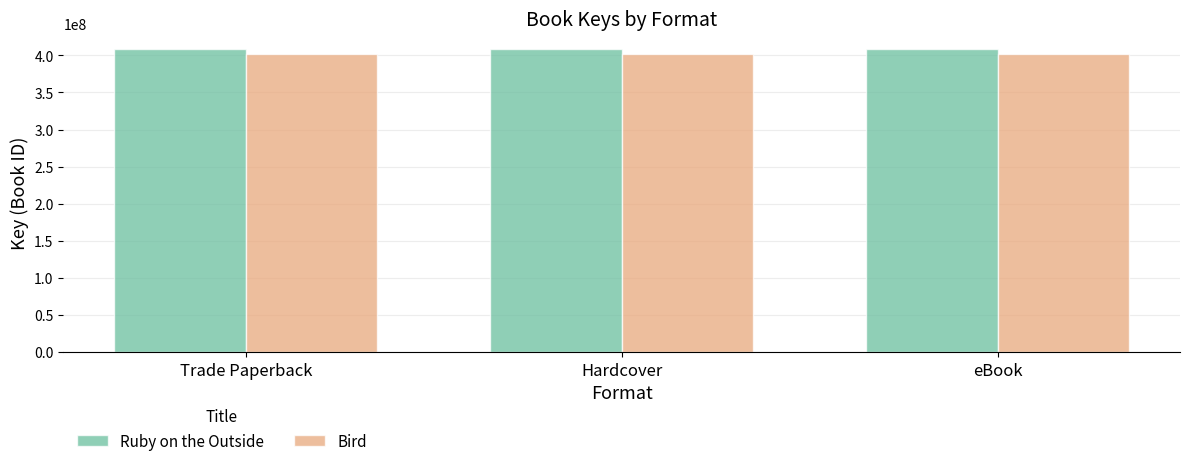

Reading left to right, list all the values displayed in this chart.

Ruby on the Outside: Trade Paperback=408888610	Hardcover=408888610	eBook=408888610
Bird: Trade Paperback=401677455	Hardcover=401677455	eBook=401677455